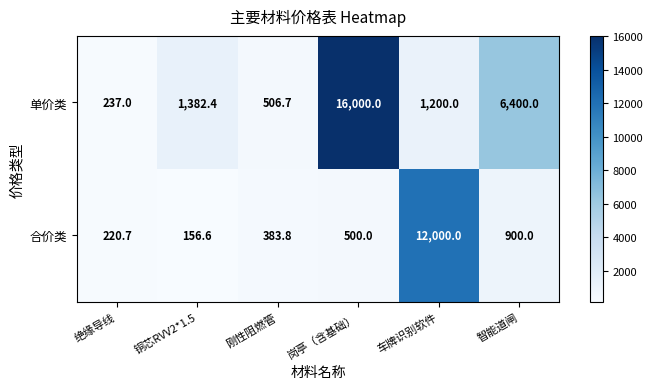

Which series has the largest total across all categories?

单价类